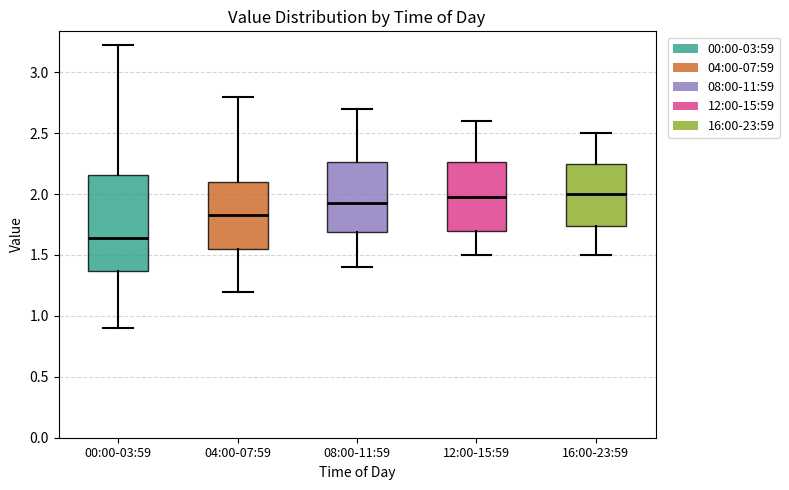

Where does the upper whisker of the box for 12:00-15:59 end on the y-axis? The values are not printed on the chart, so give them approximately, as read against the axis.

2.60